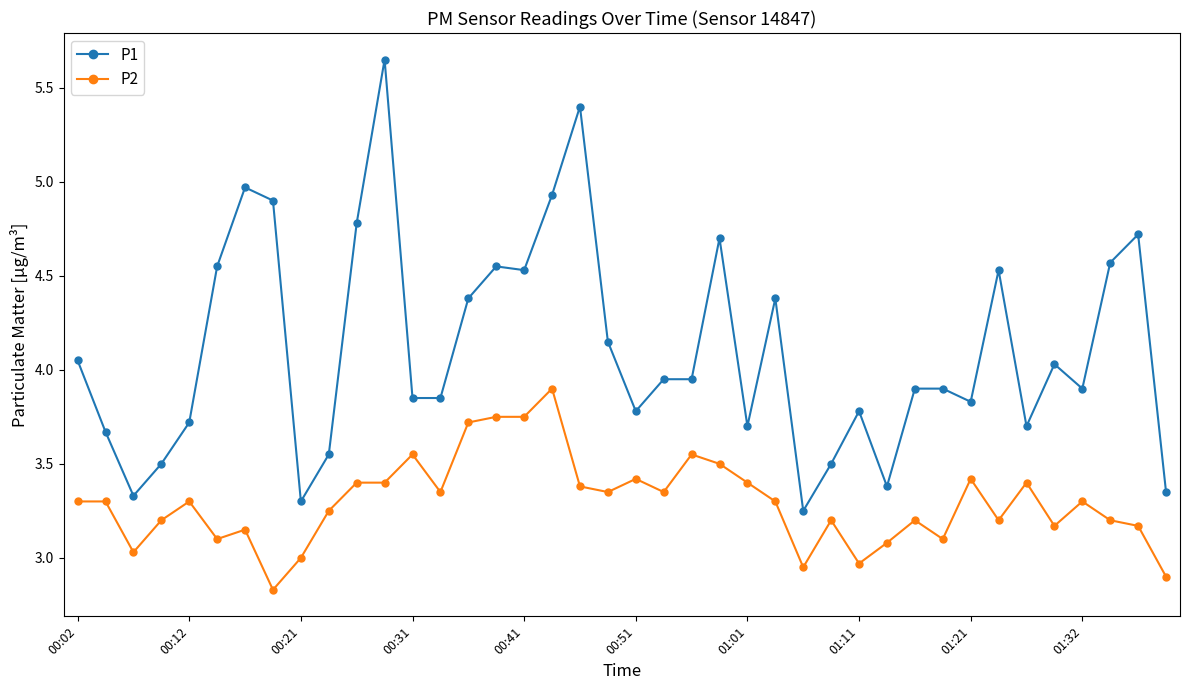

Which series has the largest range (max minus min)?

P1